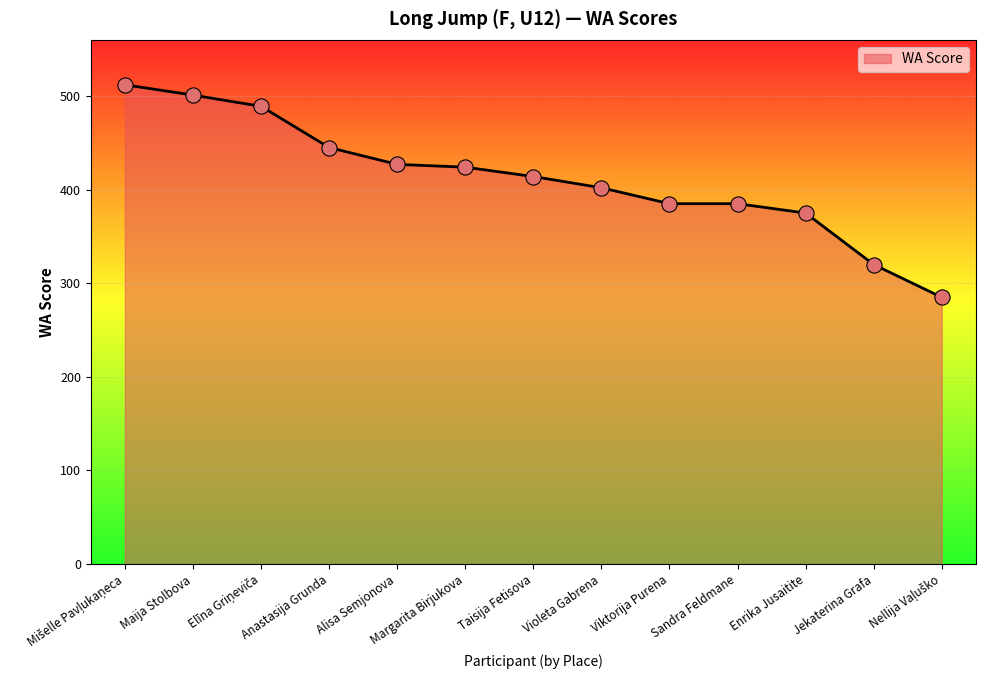

What is the change in value from Anastasija Grunda to Jekaterina Grafa?

-125